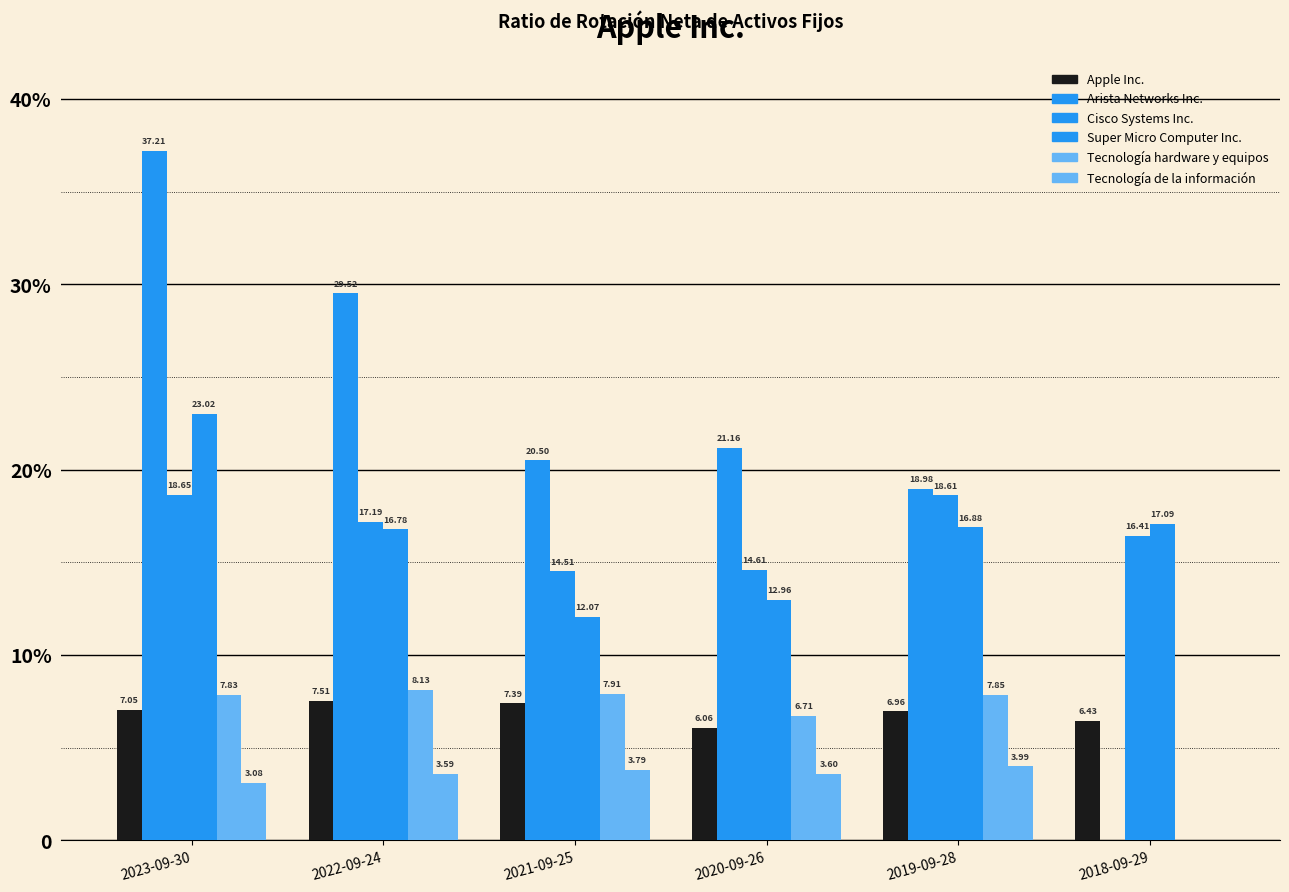

Does the chart contain stacked bars?

No